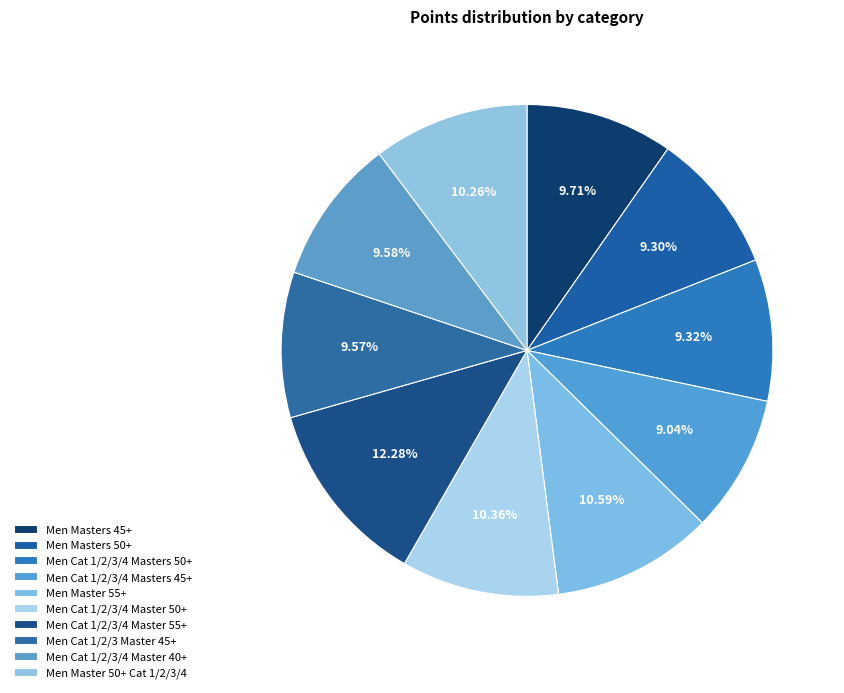

To the nearest percent, what is the difference between the largest and smallest slice percentages?

3%